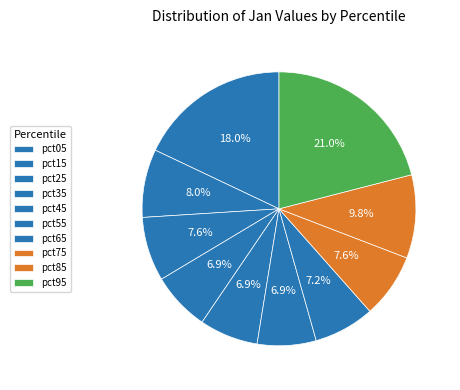

To the nearest percent, what percentage of the pie is pct55?

7%